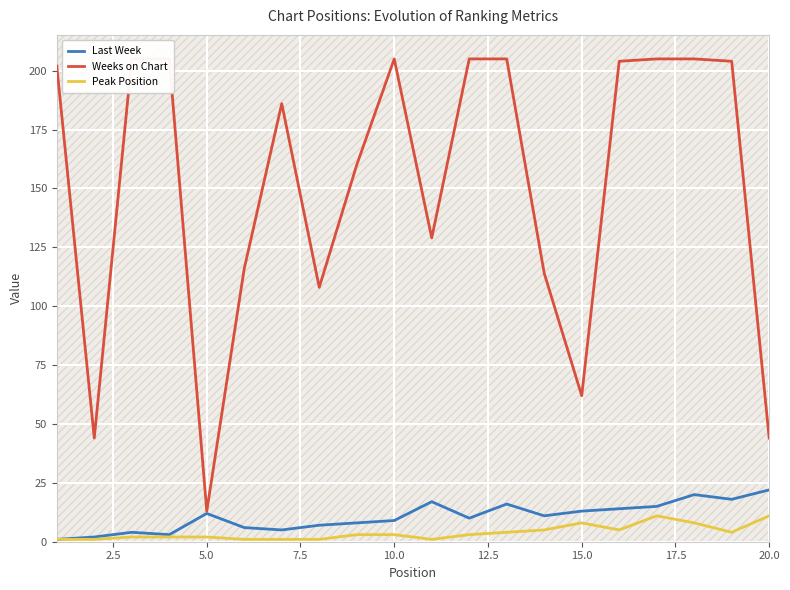

Is it true that Last Week equals 9 at 10.0?

True